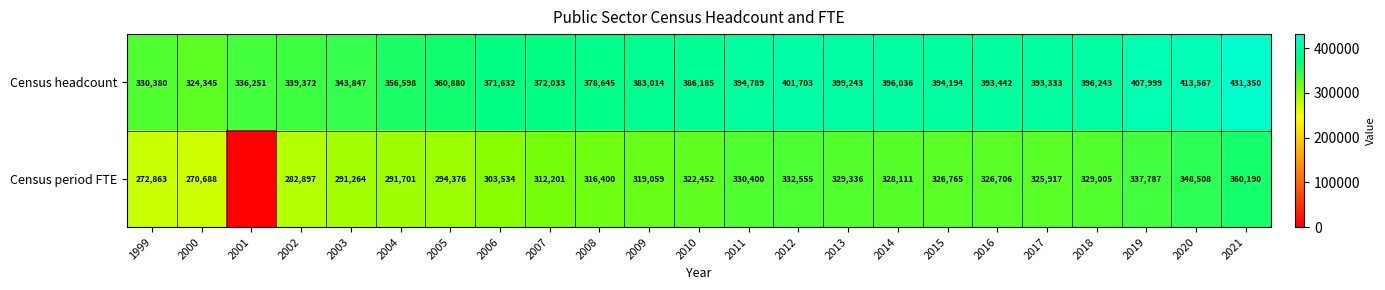

What is the average value of the Census headcount series?

378482